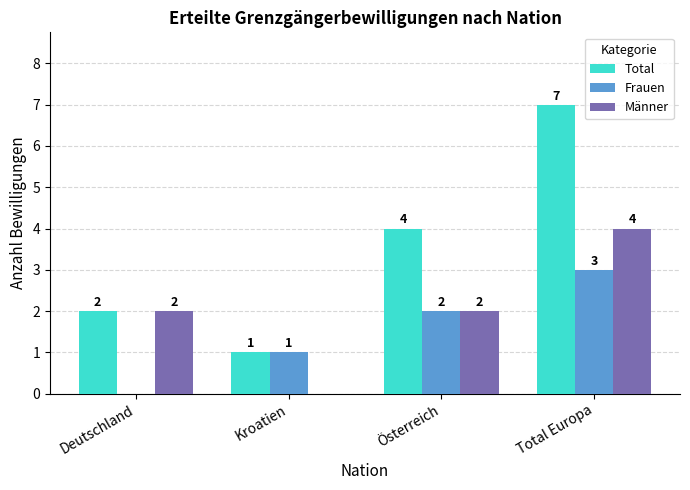

Which series changed the most between Deutschland and Total Europa?

Total